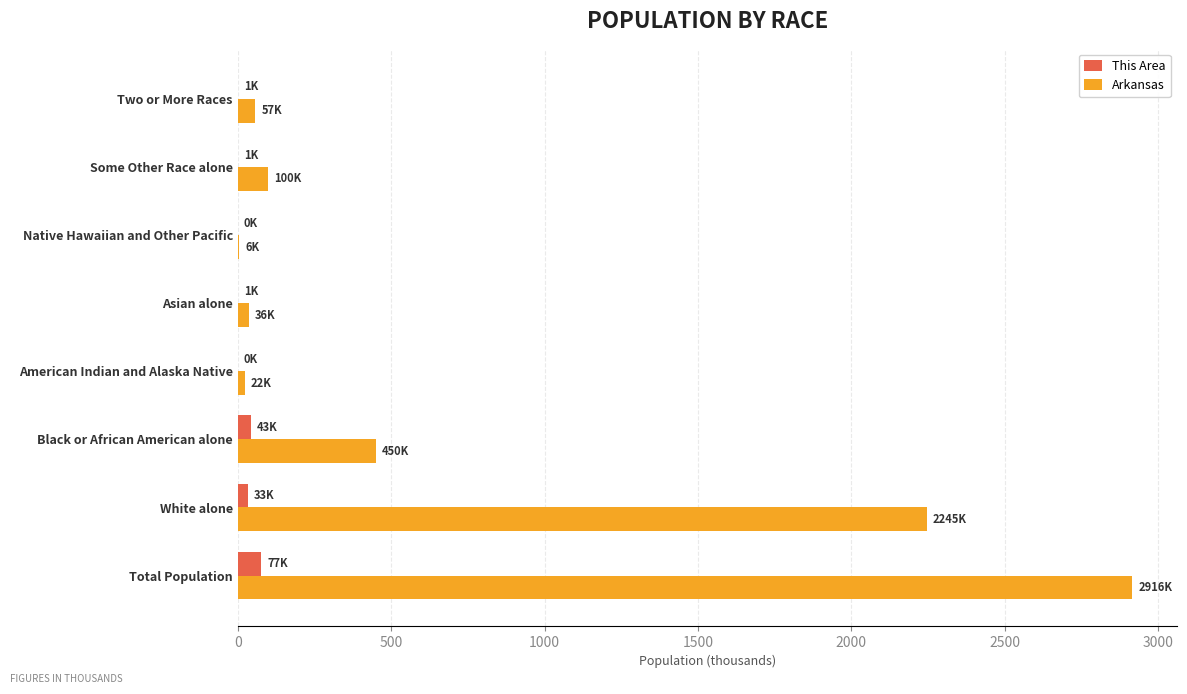

What is the sum of all Arkansas values?

5831.8